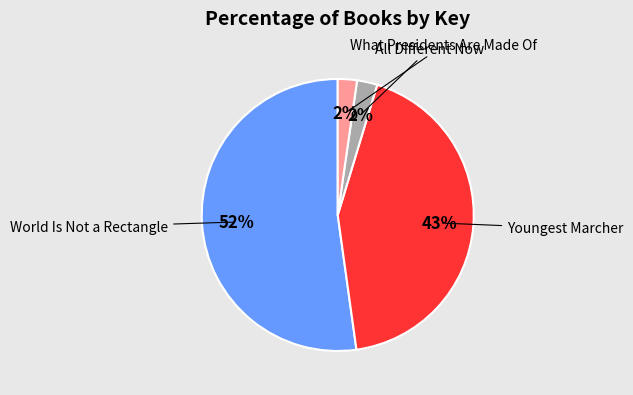

To the nearest percent, what is the average slice percentage?

25%